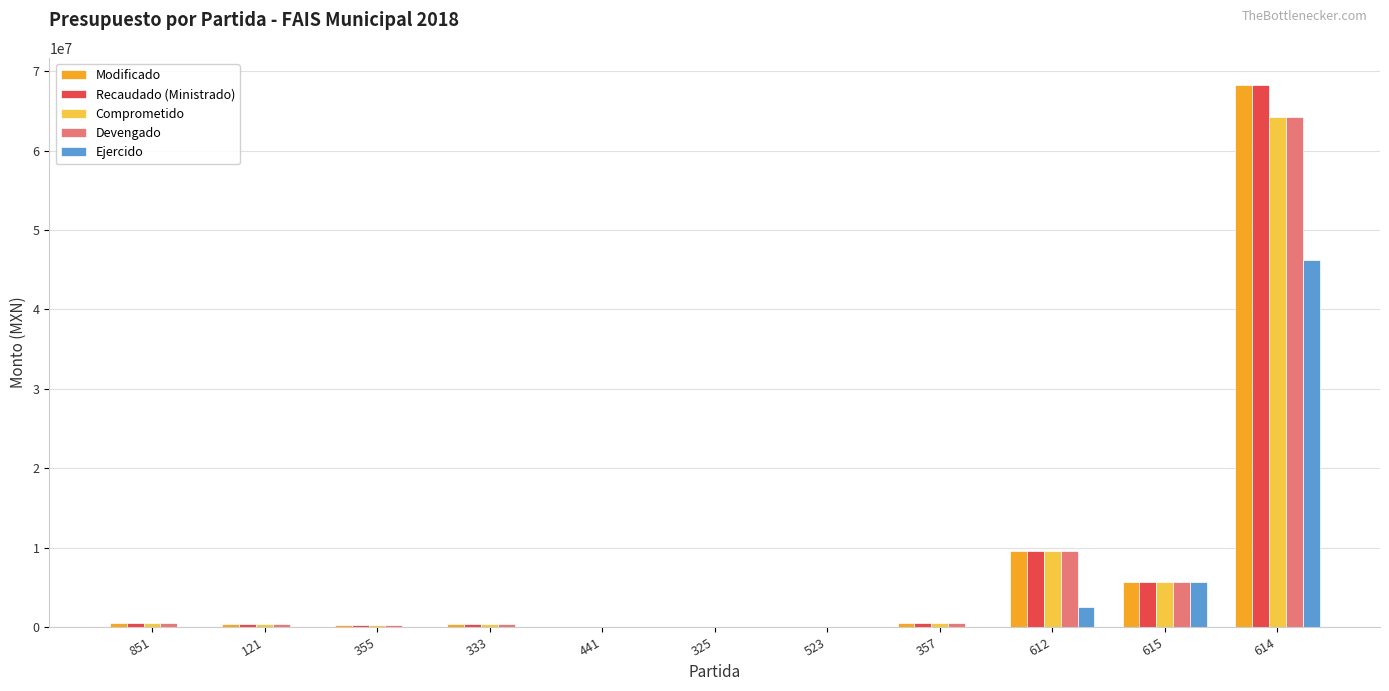

How many groups of bars are there?

11